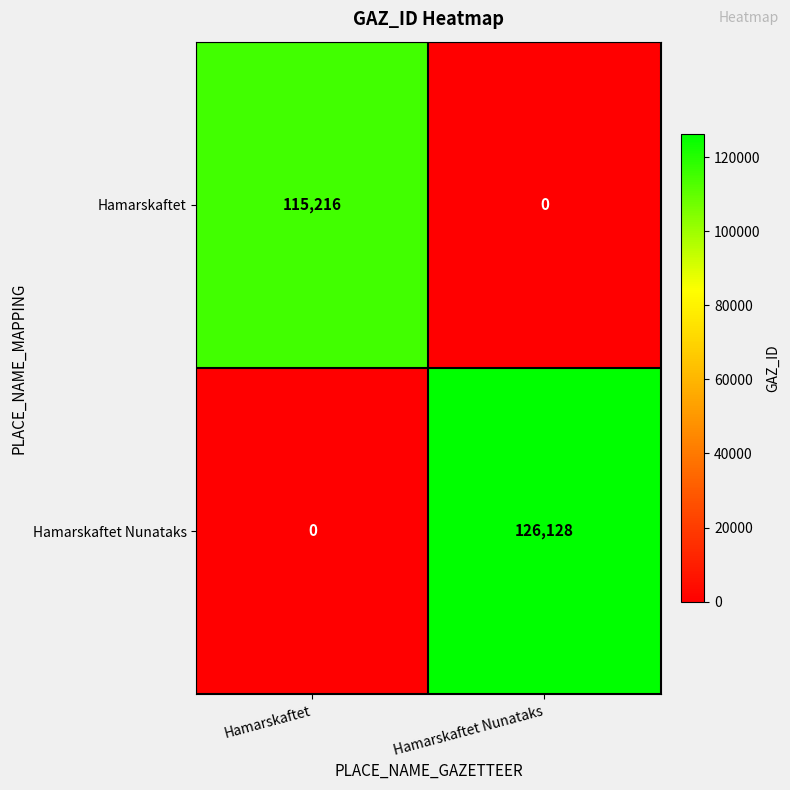

How many distinct data groups are displayed?

2